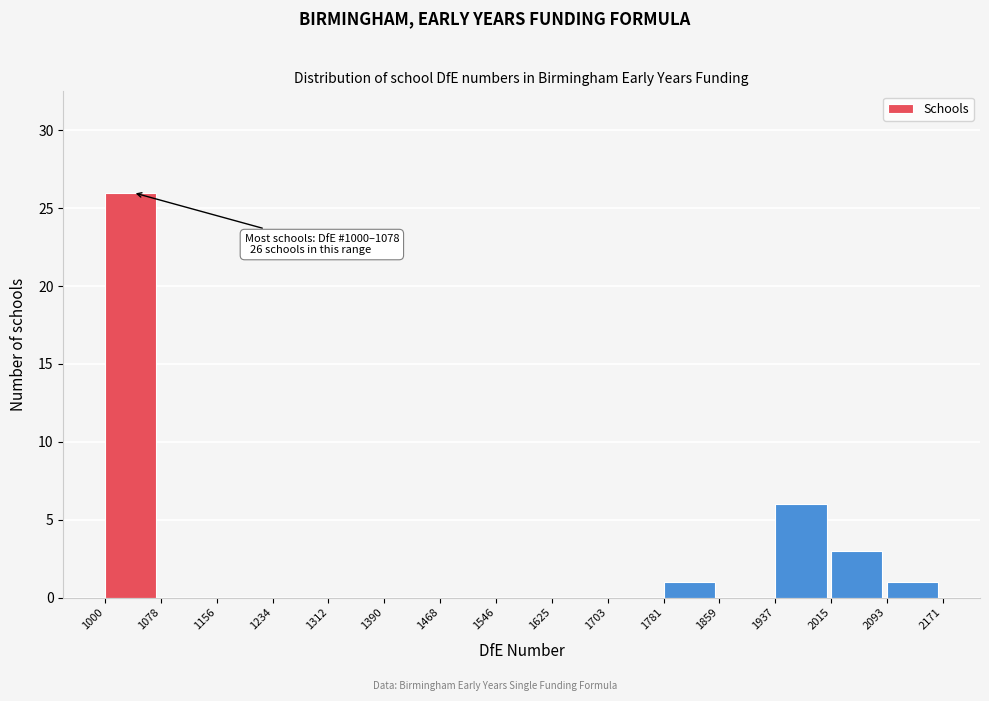

Which range on the x-axis has the tallest bar?

1000 to 1078